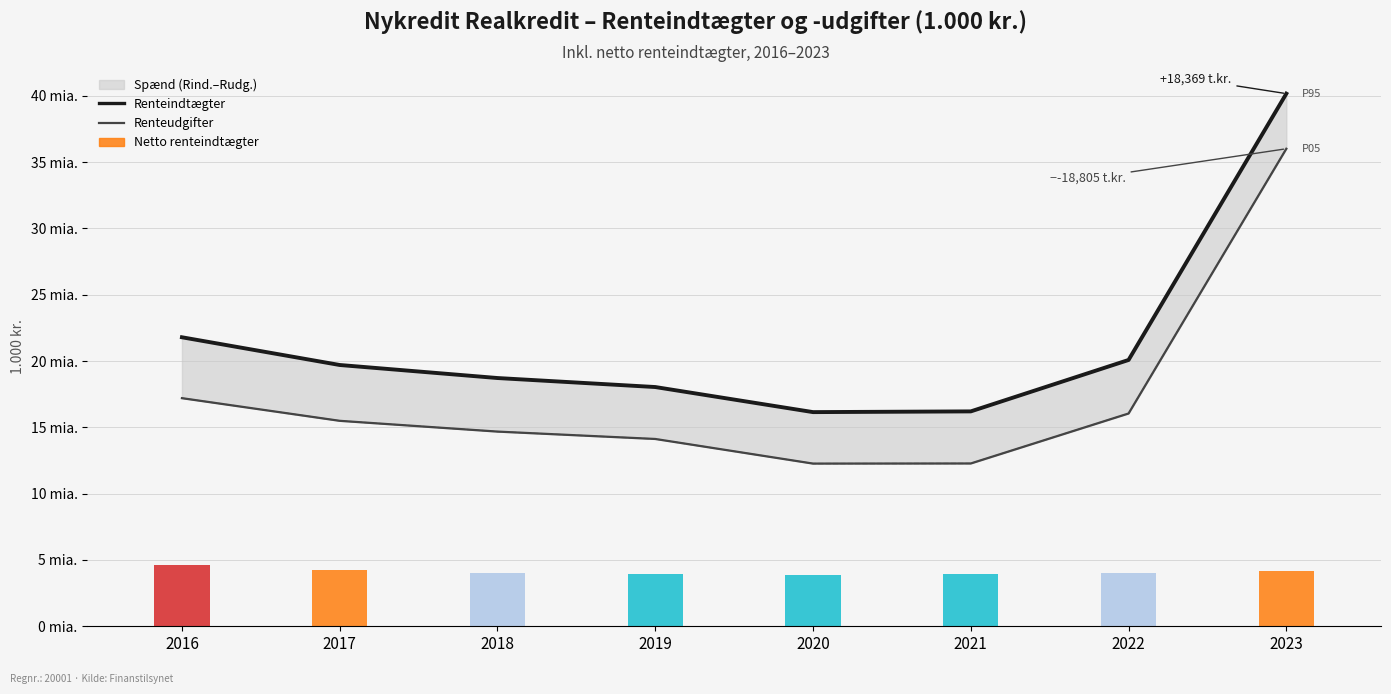

How many groups of bars are there?

8